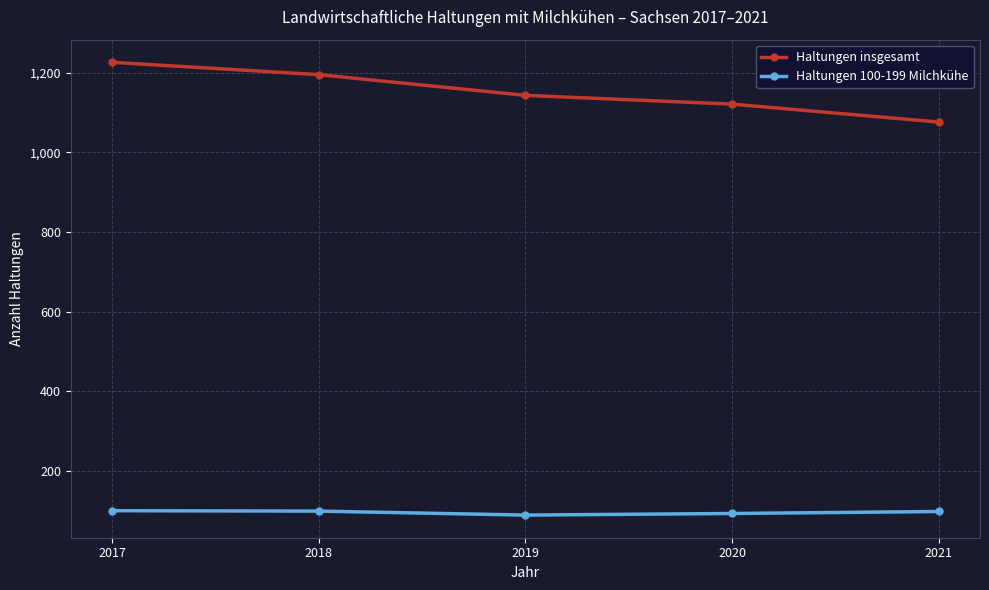

What is the total value across all series at 2018?

1294